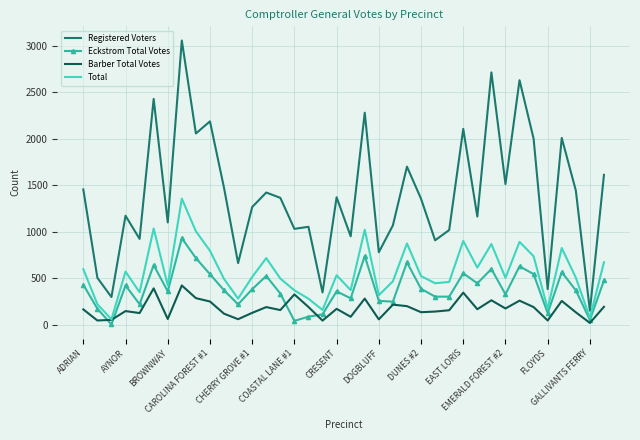

What is the difference between the second highest and minimum values in the Registered Voters series?

2559